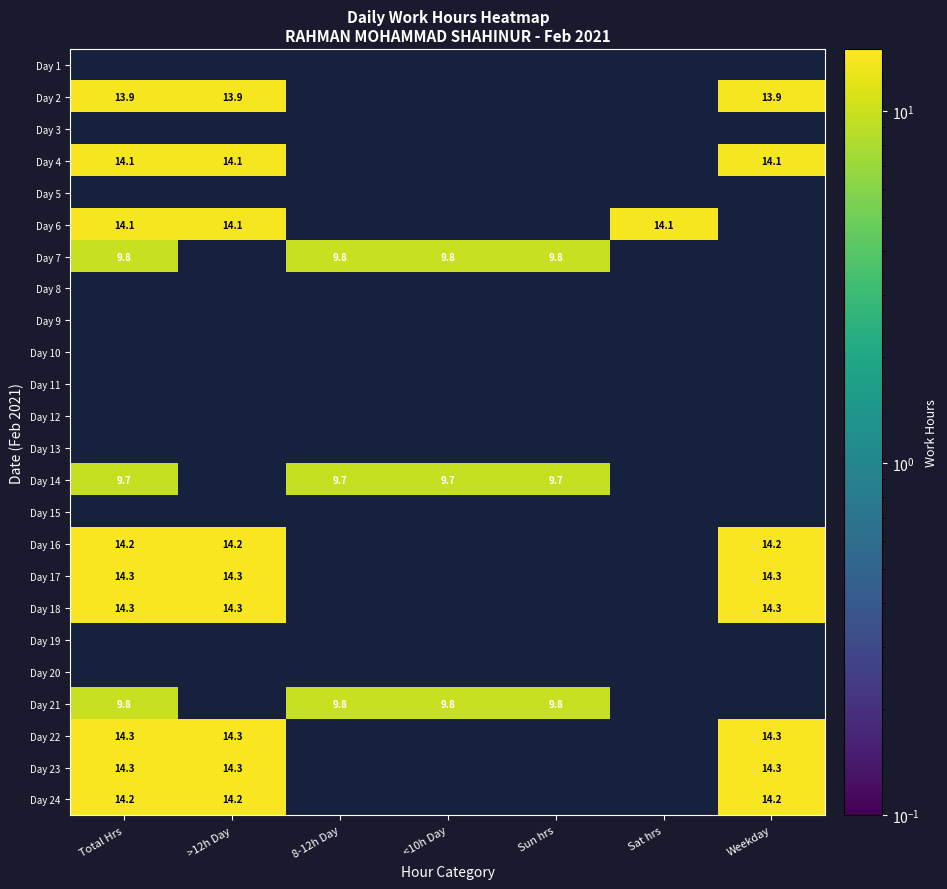

How many categories are shown in the chart?

7